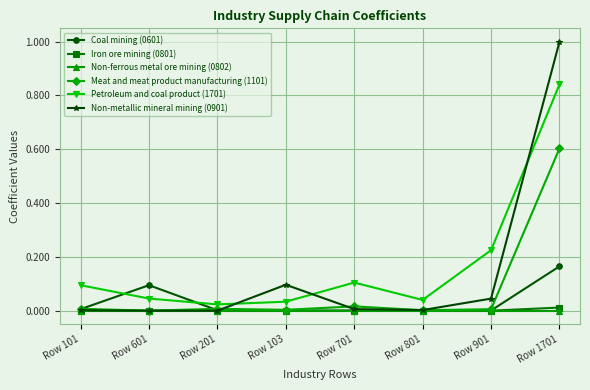

True or false: Non-metallic mineral mining (0901) has more than 2 points higher than both neighbors.

False